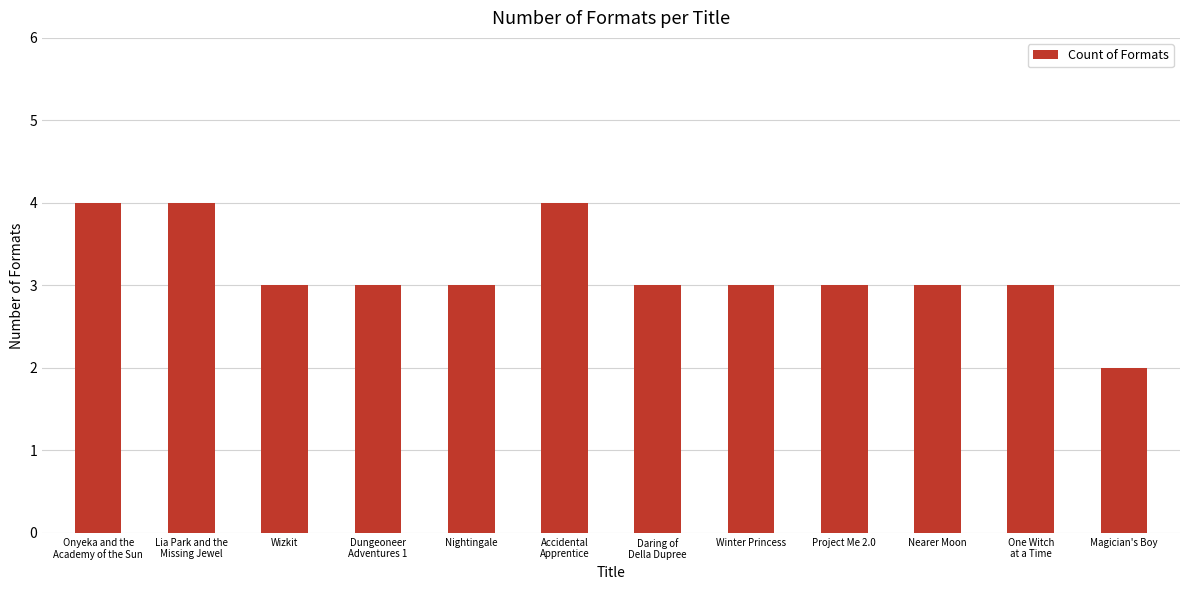

What is the difference between the second highest and minimum values?

2